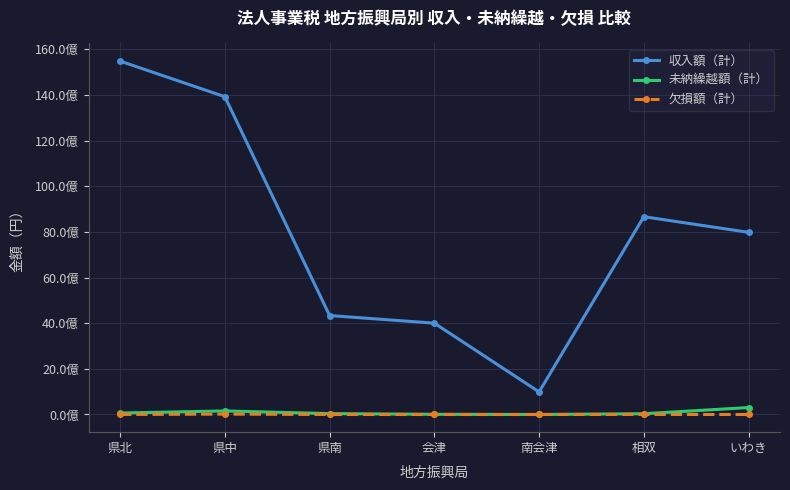

Is this an area chart (filled region under the line)?

No